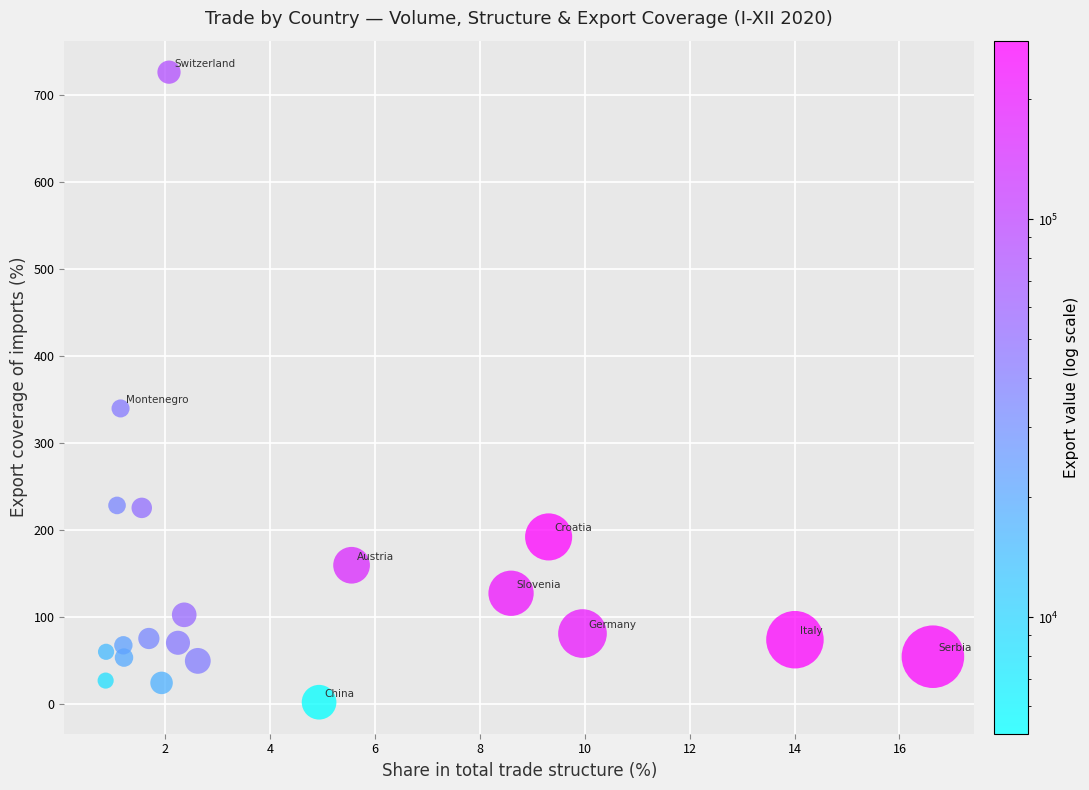

What is the range of X values (max minus min)?

15.8